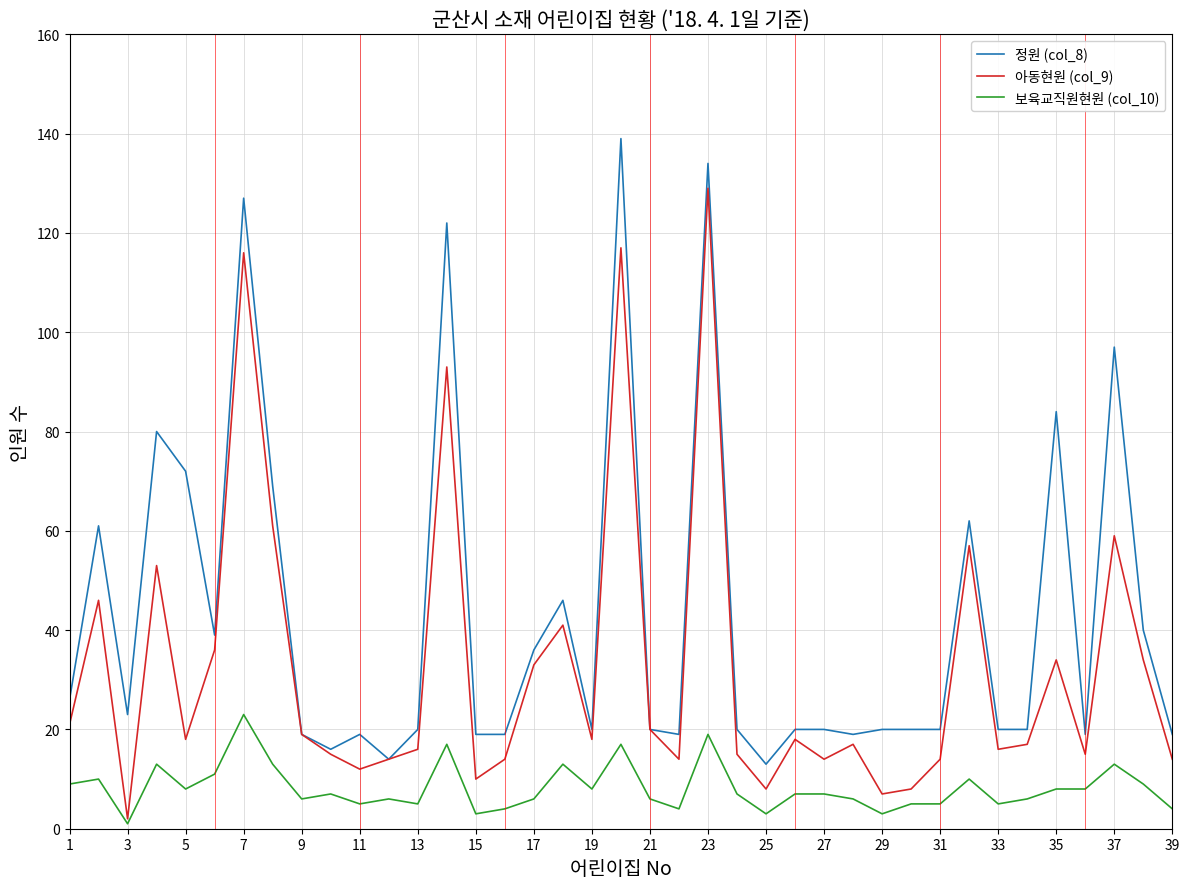

Which series has the largest total across all categories?

정원 (col_8)